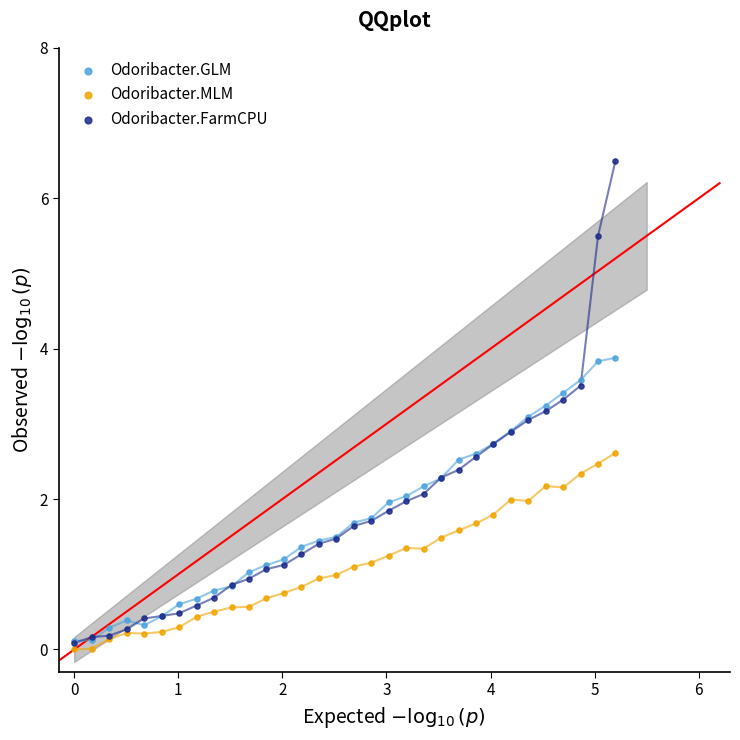

Which series has the widest spread of Y values?

Odoribacter.FarmCPU